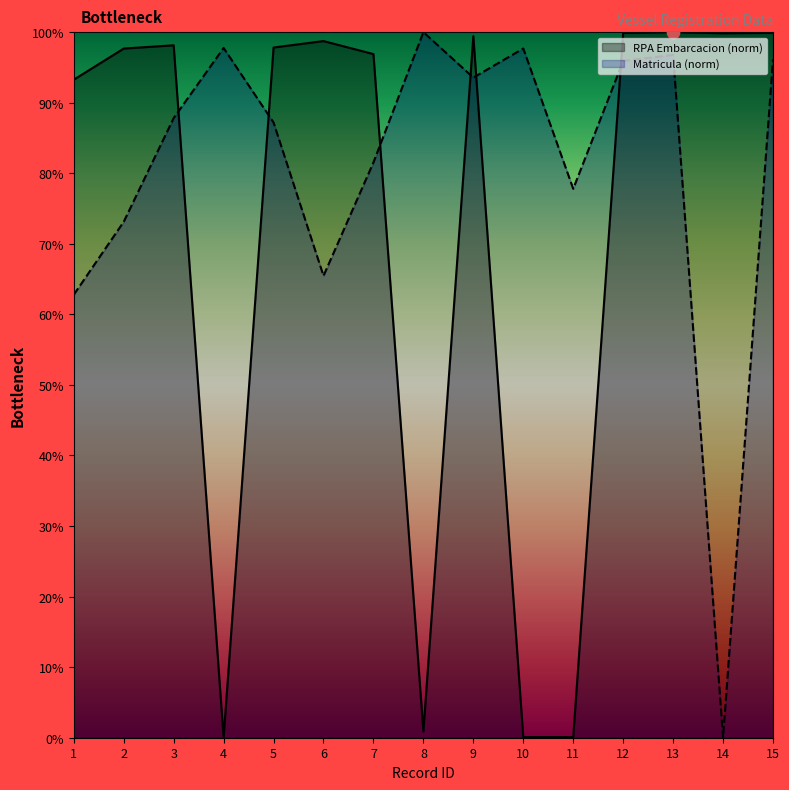

Which series has the largest total across all categories?

Matricula (norm)